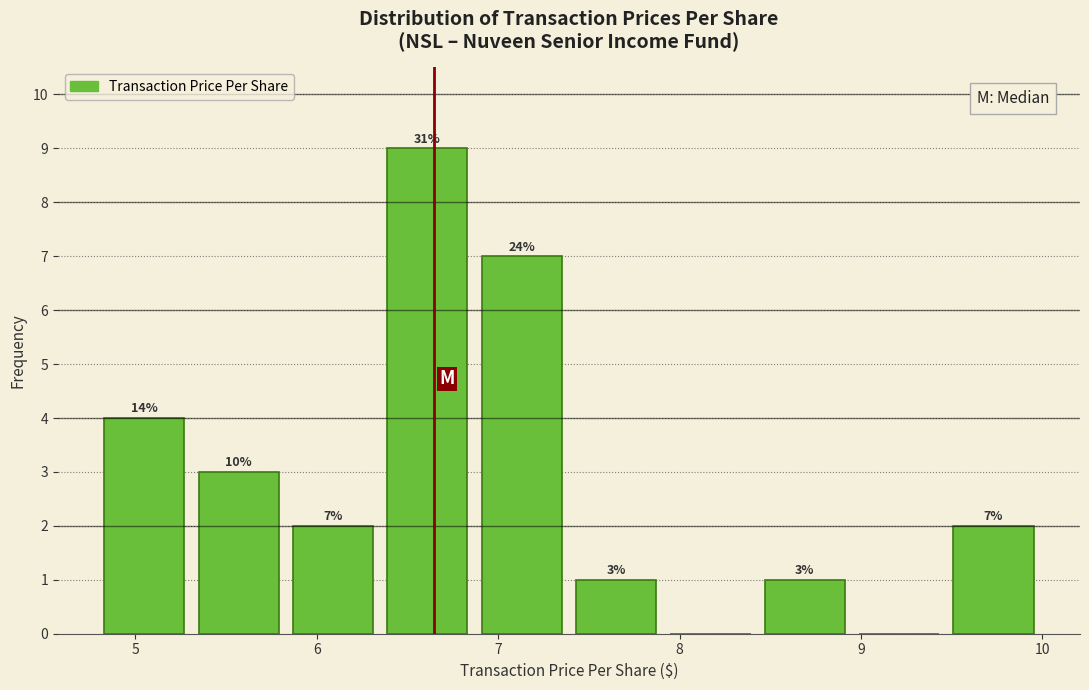

Which range on the x-axis has the tallest bar?

6.35 to 6.87